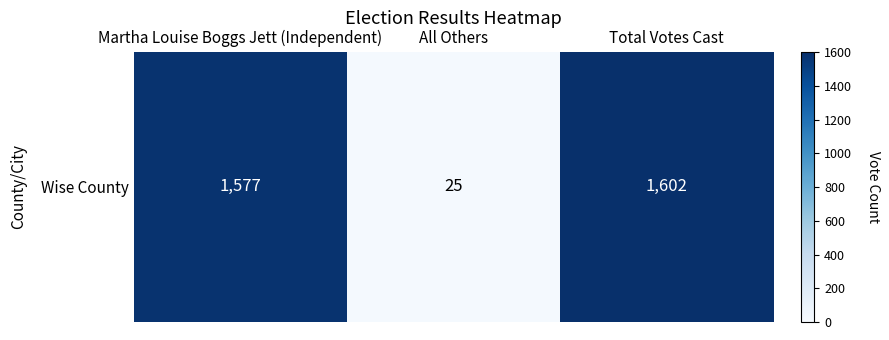

Reading right to left, extract all data points from this chart.

1602	25	1577